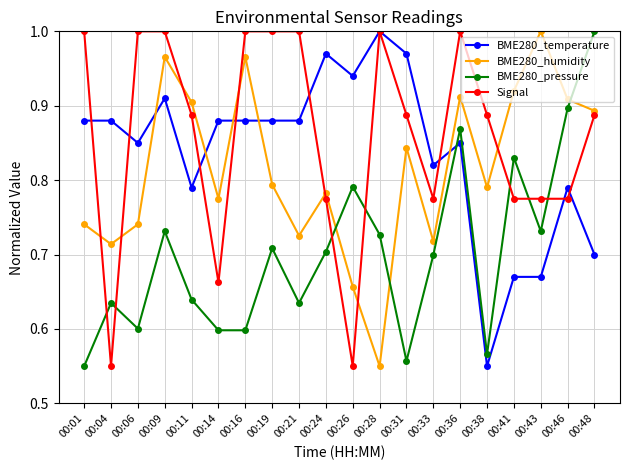

Which series changed the most between 00:26 and 00:38?

BME280_temperature